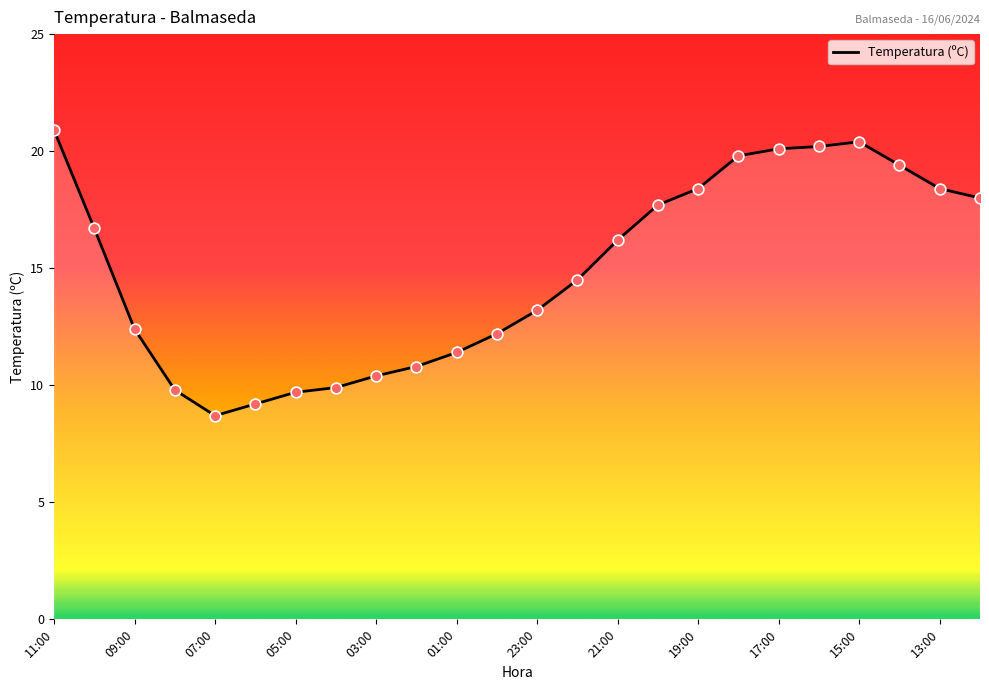

What is the smallest value displayed?

8.7